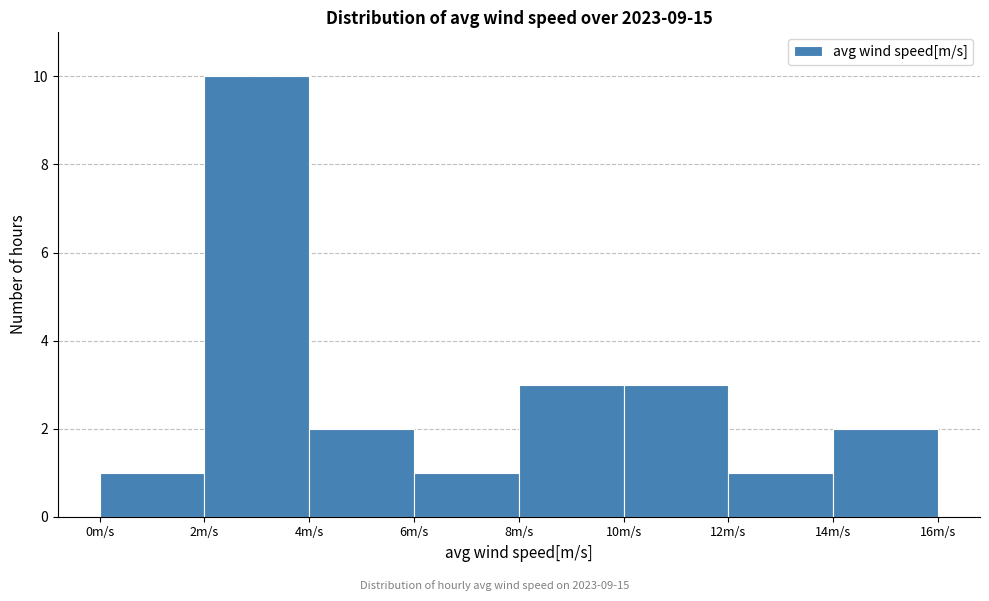

Reading left to right, transcribe this chart: for each bar, give the range it covers on the x-axis and its height. The values are not printed on the chart, so give them approximately, as read against the axis.

0 to 2: 1
2 to 4: 10
4 to 6: 2
6 to 8: 1
8 to 10: 3
10 to 12: 3
12 to 14: 1
14 to 16: 2